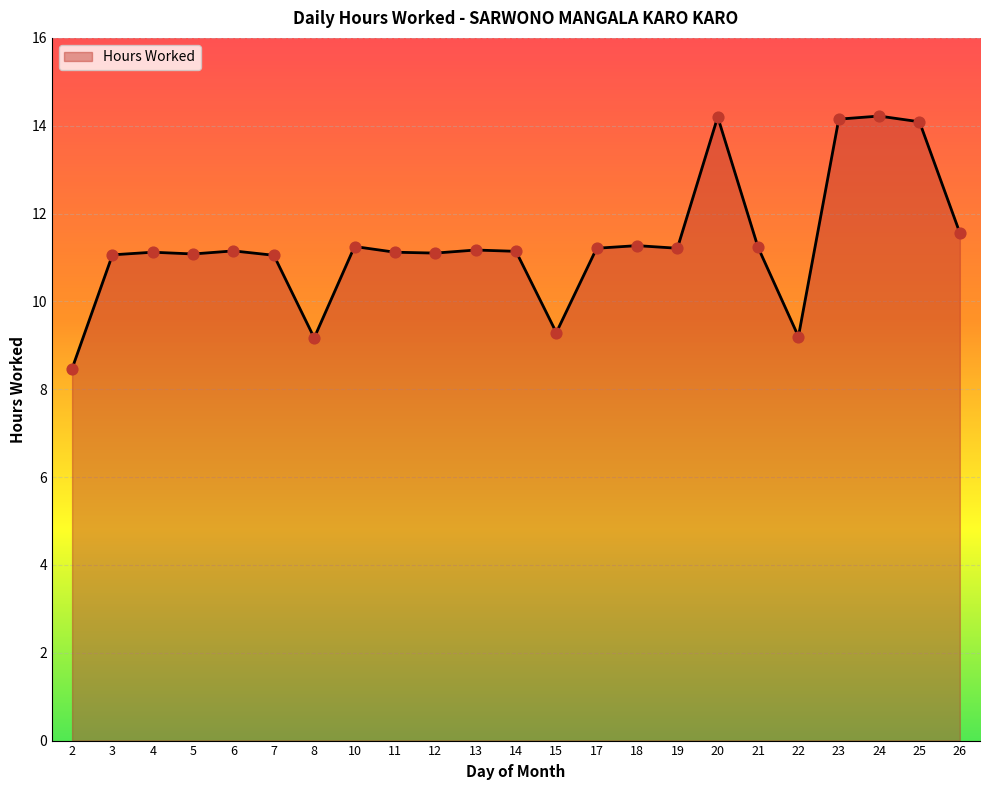

What is the change in value from 8 to 12?

+1.9